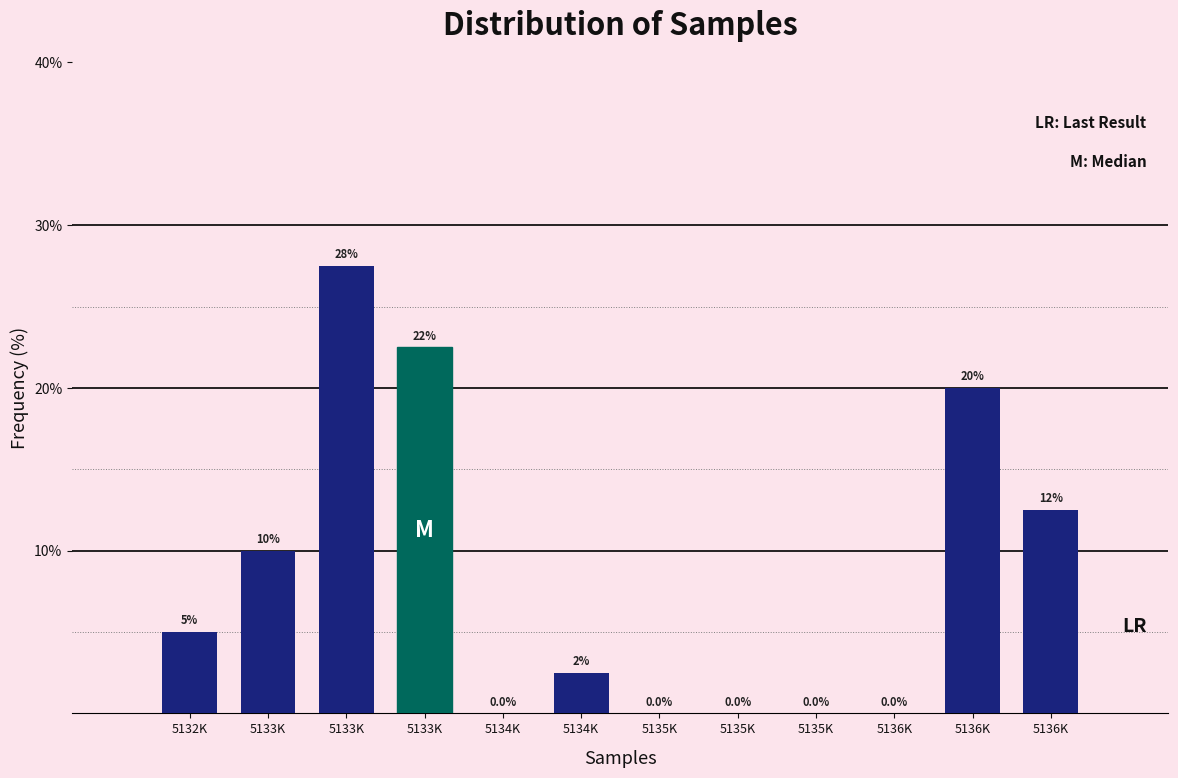

Are the bars horizontal?

No